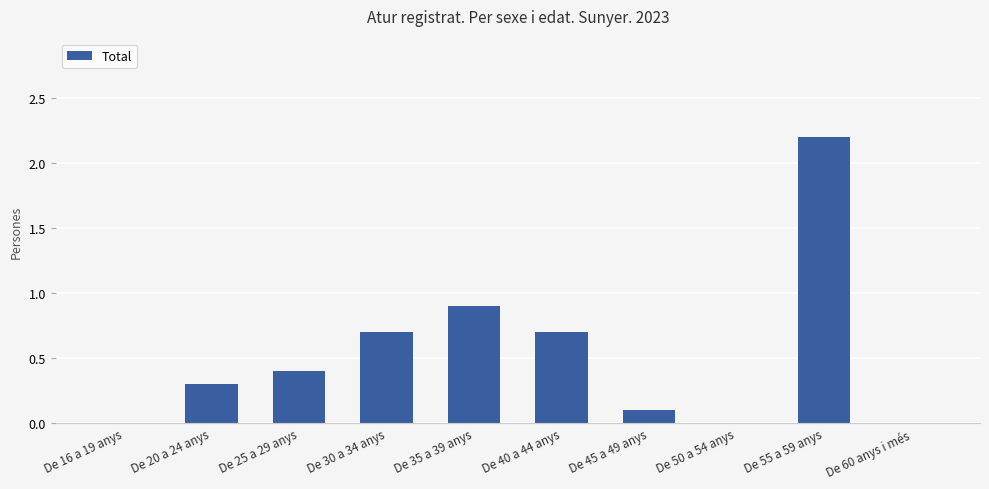

The chart shows a value of 0.1 at De 20 a 24 anys. True or false?

False